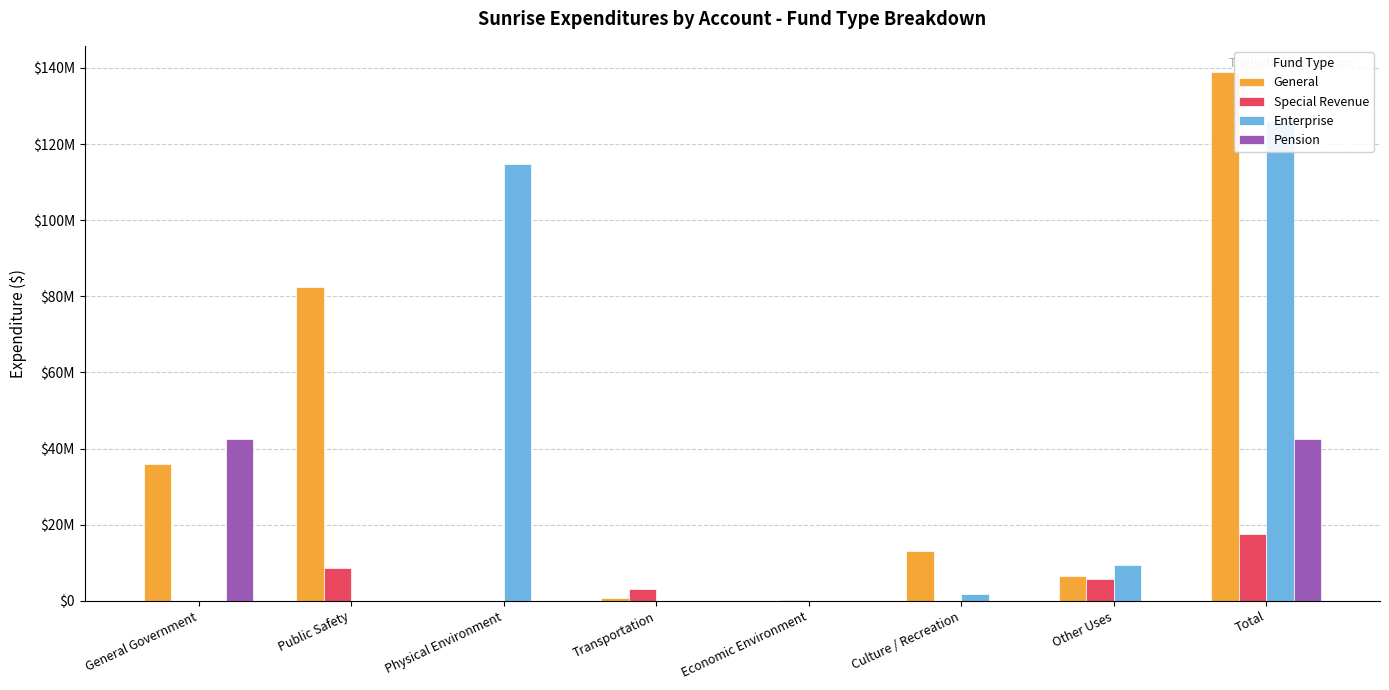

What is the difference between the maximum and minimum values in the Enterprise series?

126001517